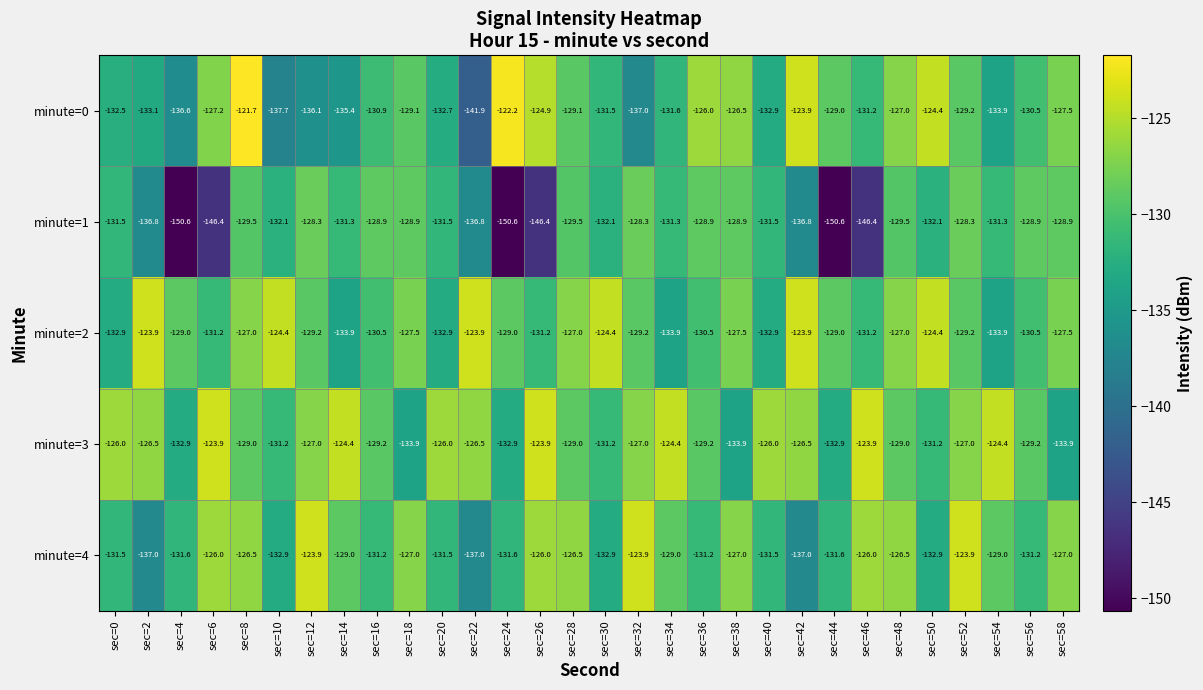

How many series are shown in this chart?

5